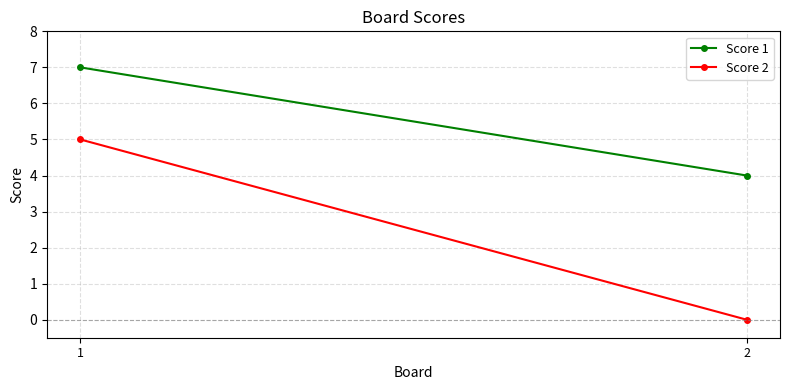

At which category does the chart reach its peak across all series?

1